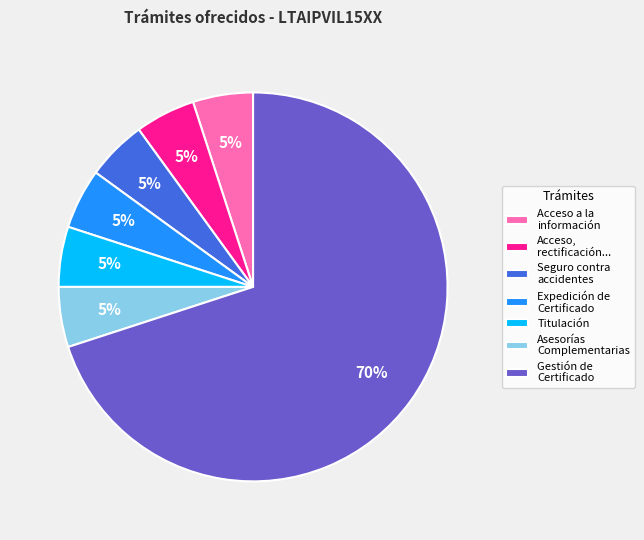

Which has a higher value, Acceso a la información or Gestión de Certificado?

Gestión de Certificado